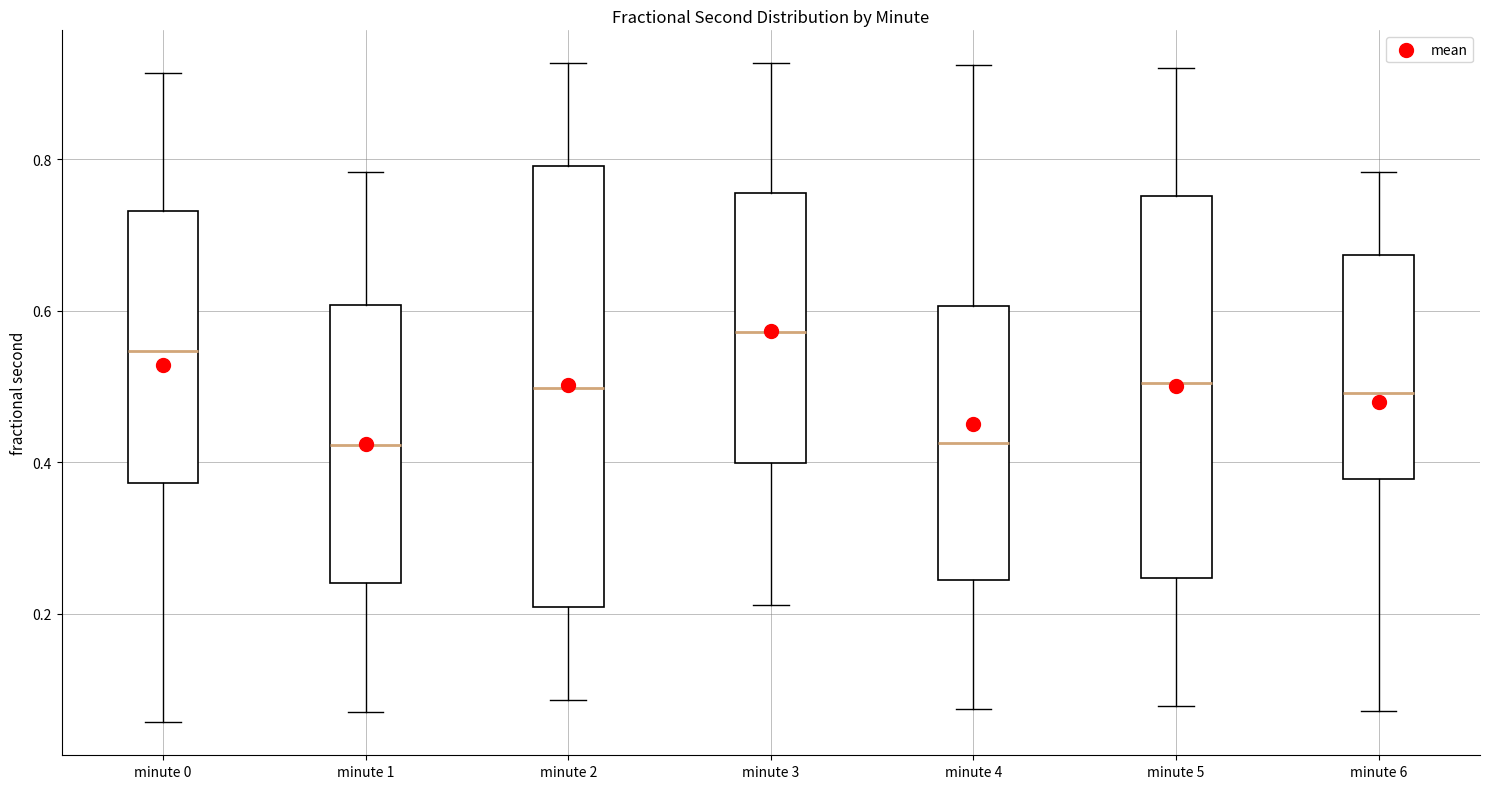

Comparing the boxes themselves (not the whiskers), which one is the tallest?

minute 2